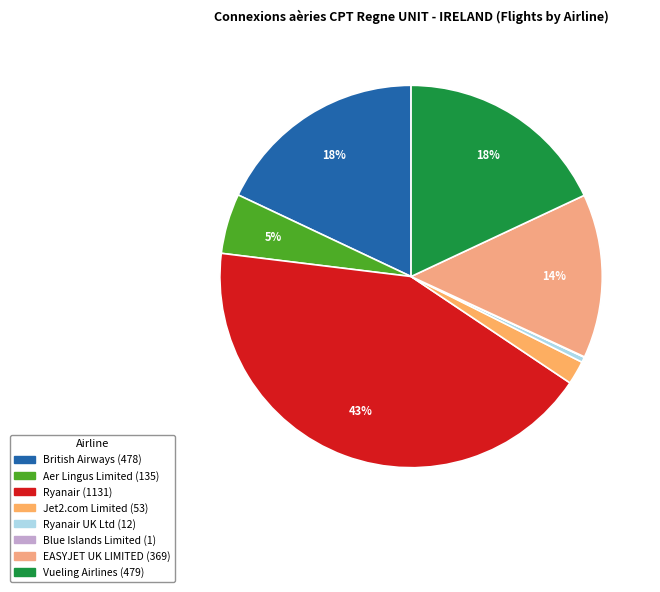

How many slices are in this pie chart?

8